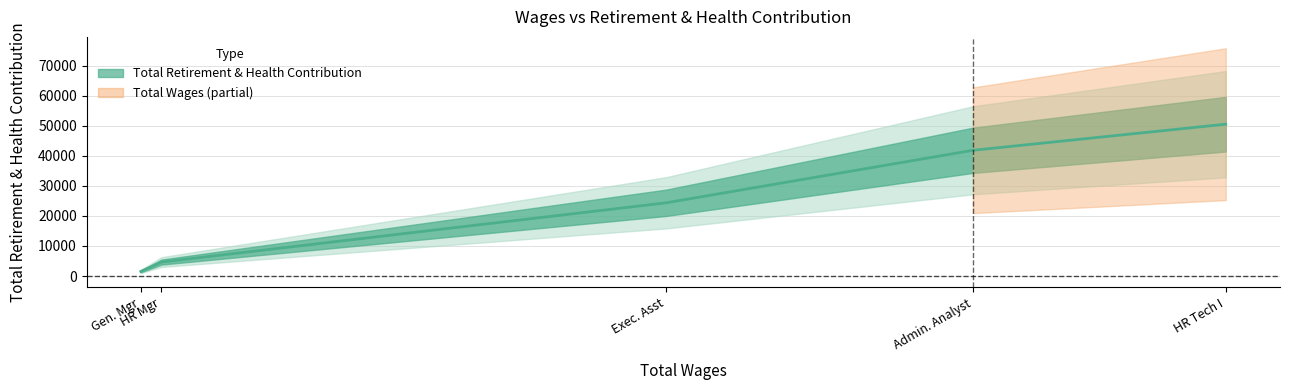

The chart shows a value of 78921 at HR Tech I. True or false?

False